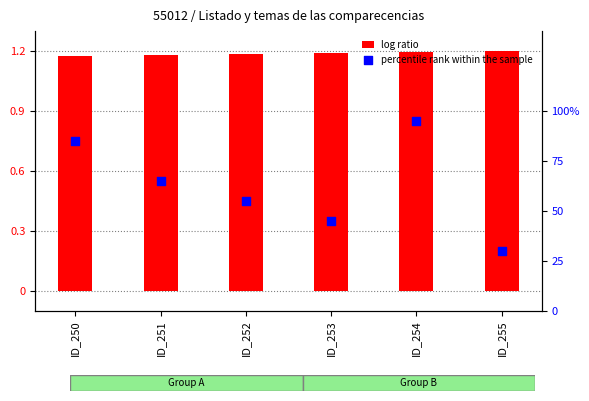

What is the total value across all series at ID_251?

1.8